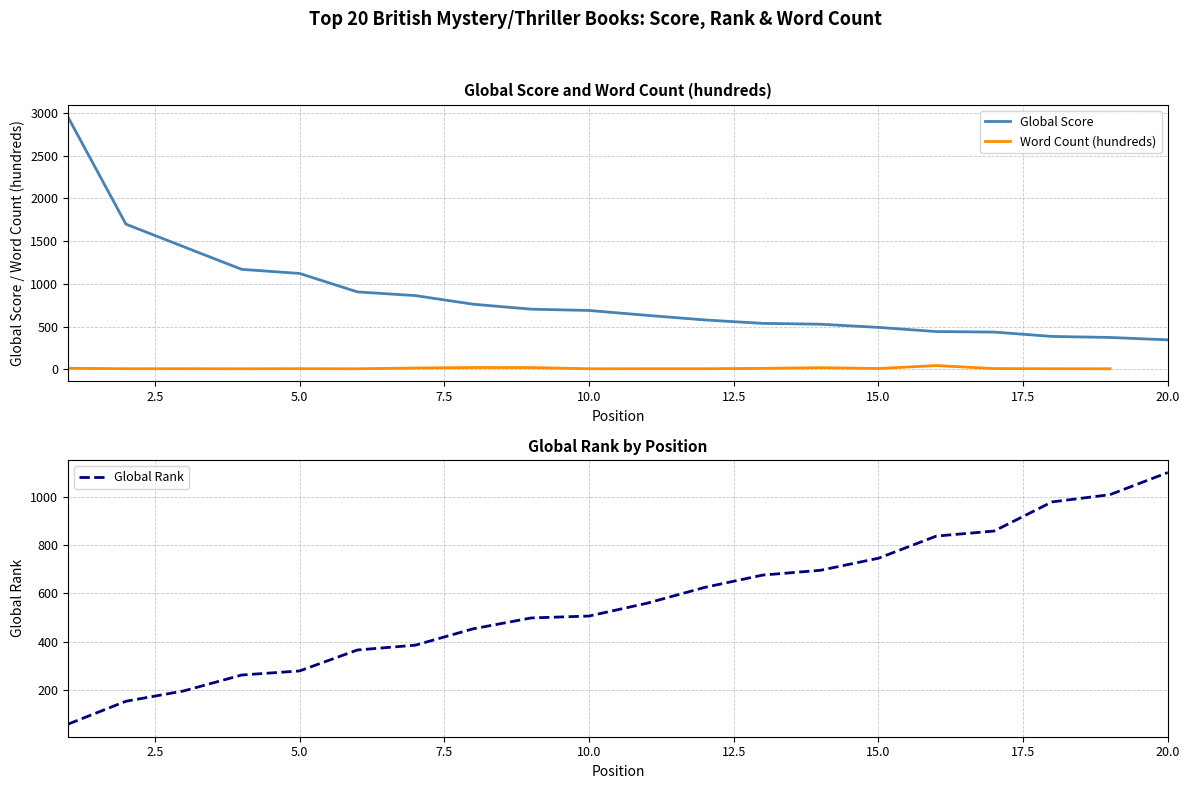

How many data points does each series have?

20